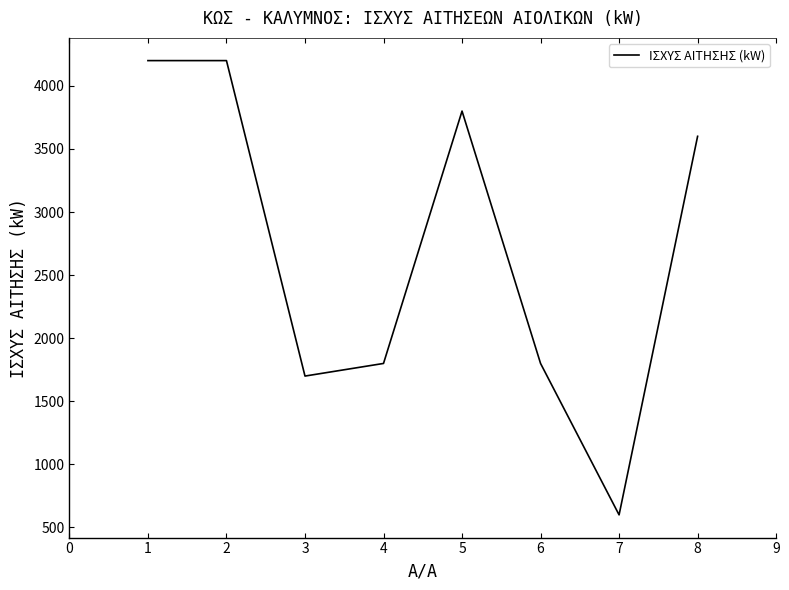

Which has a higher value, 5 or 3?

5